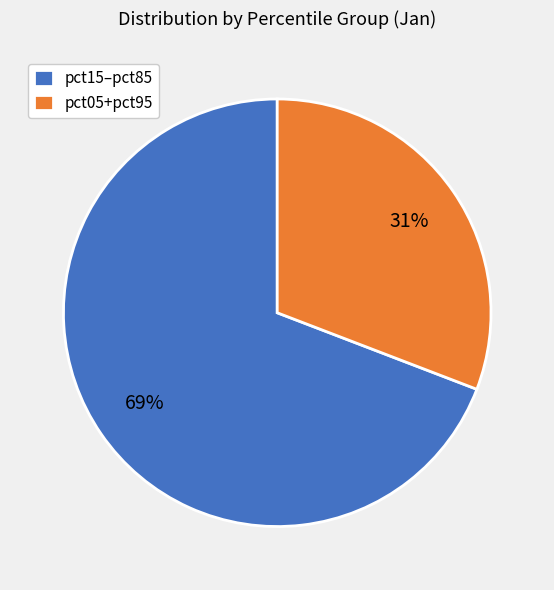

To the nearest percent, what portion does pct05+pct95 represent?

31%